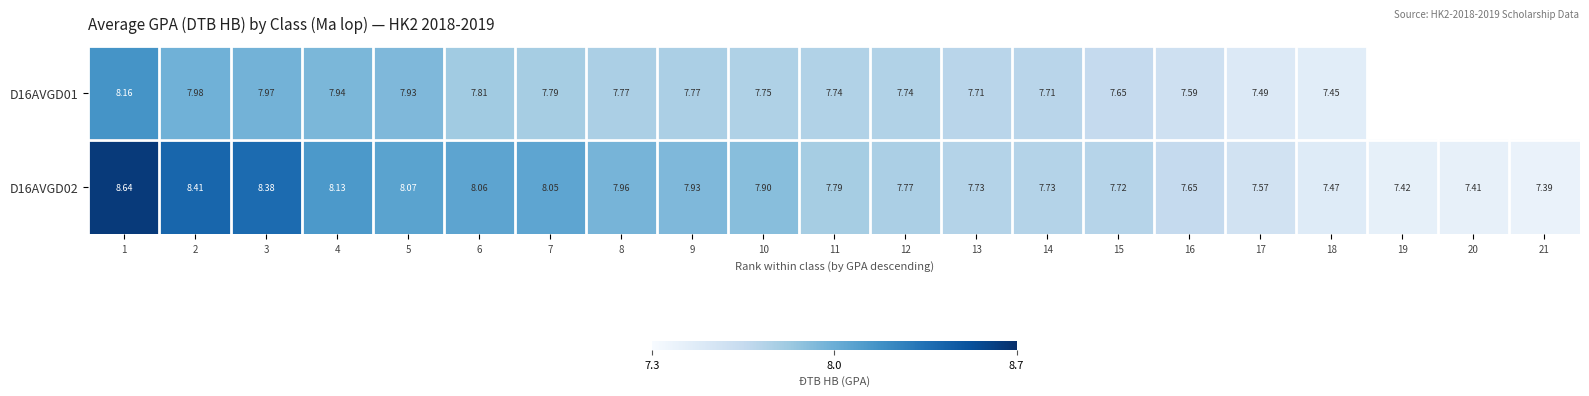

What is the difference between the highest and lowest values at 8?

0.2